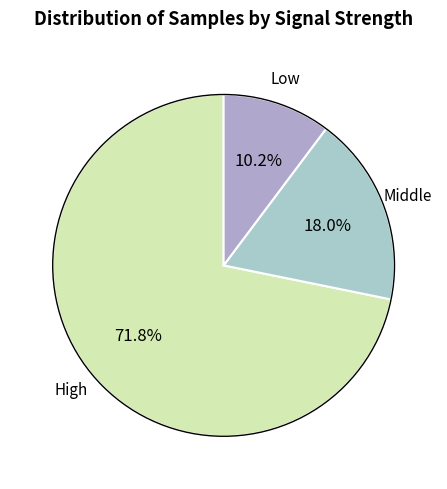

Does any single category account for the majority?

Yes